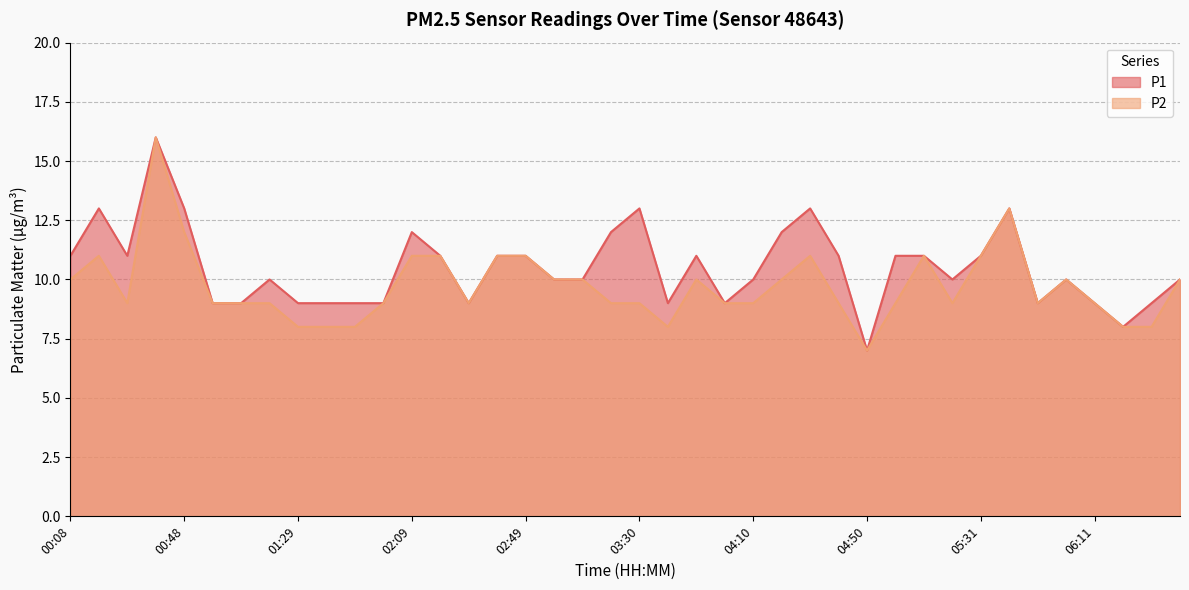

Where is the first local minimum for P2?

00:28